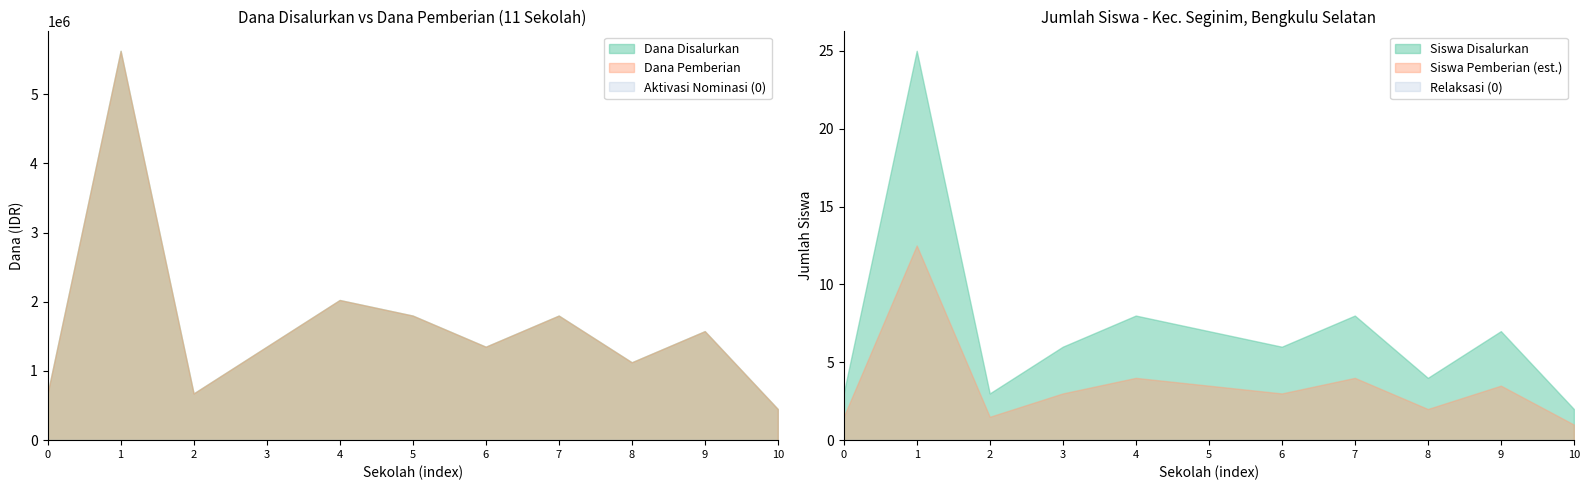

What is the highest value of the Siswa Pemberian (est.) series?

12.5